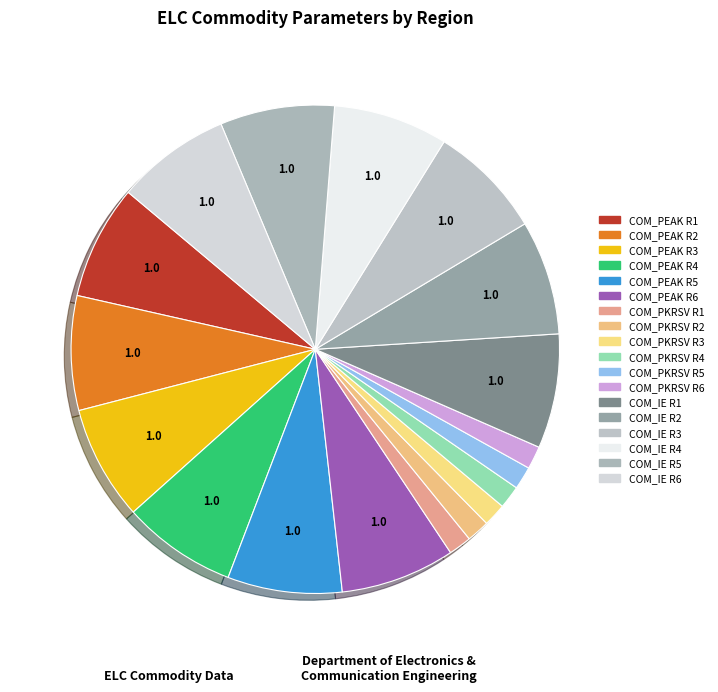

Count the number of slices in the pie.

18